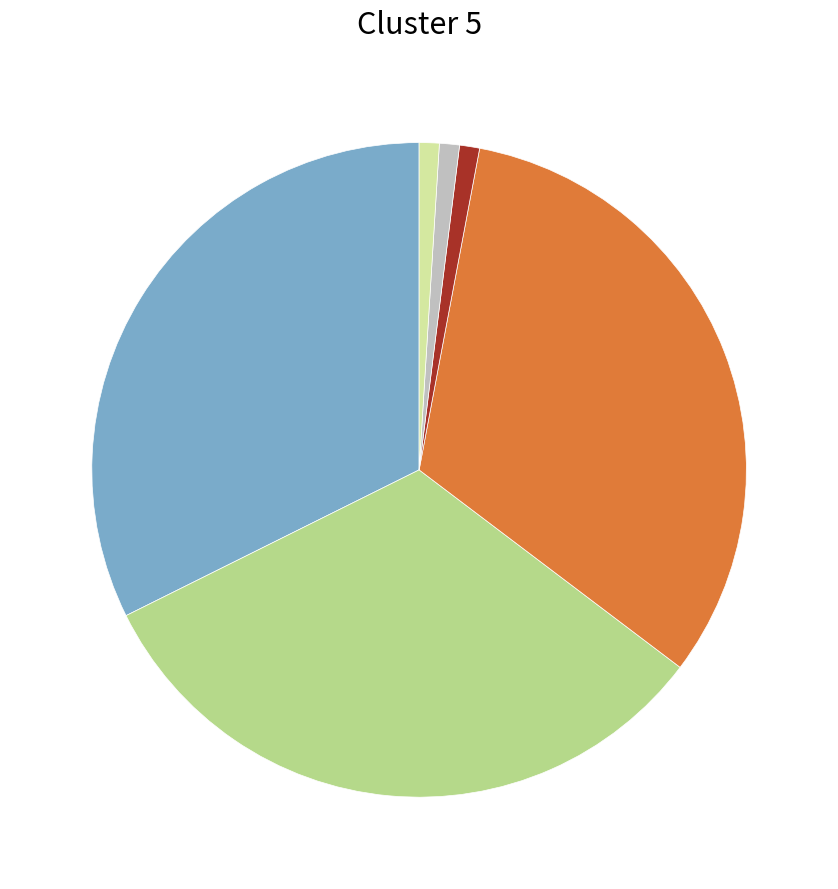

Does any single category account for the majority?

No